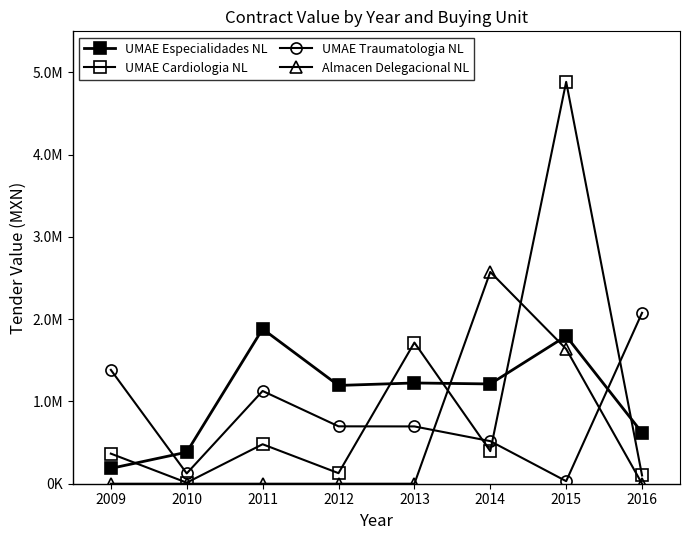

The value of UMAE Traumatologia NL at 2014 is 517871.9. True or false?

True